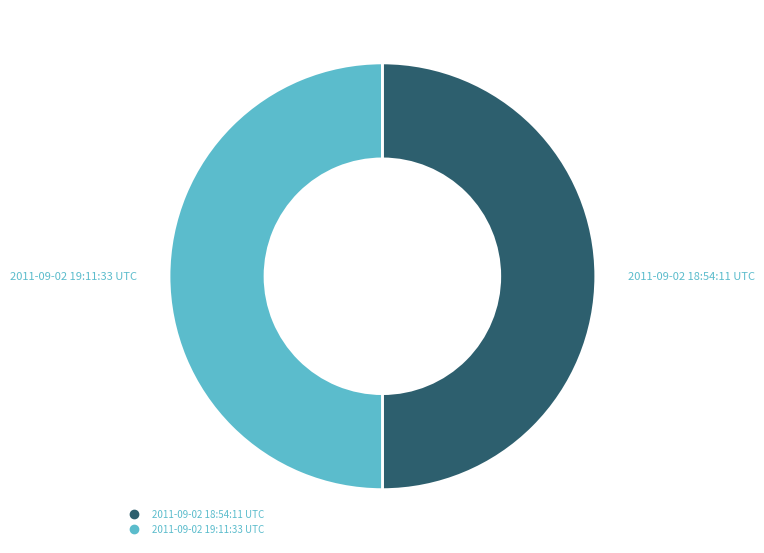

What is the ratio of the value at 2011-09-02 19:11:33 UTC to the value at 2011-09-02 18:54:11 UTC?

1.0